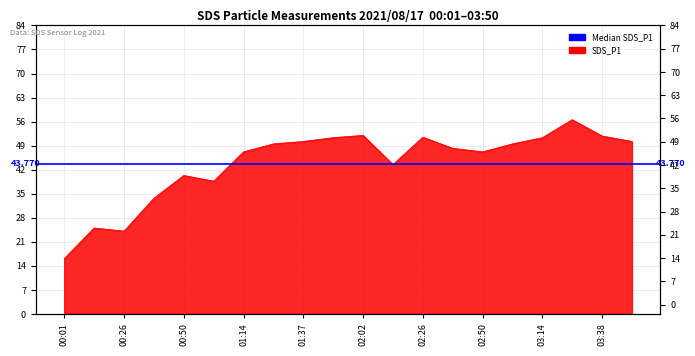

What is the ratio of the value at 03:38 to the value at 00:26?

2.1